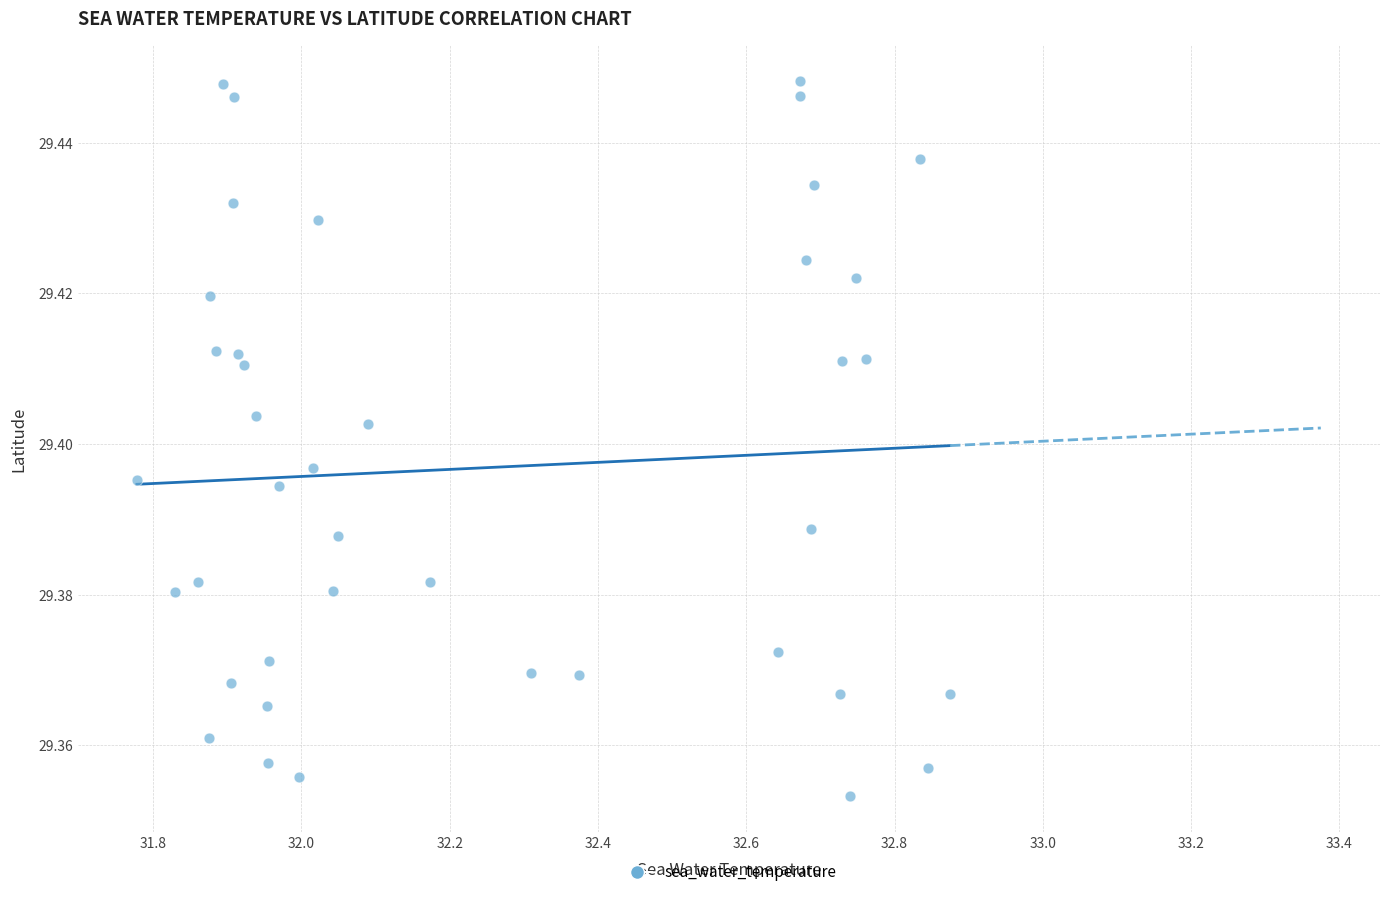

What is the range of X values (max minus min)?

1.1